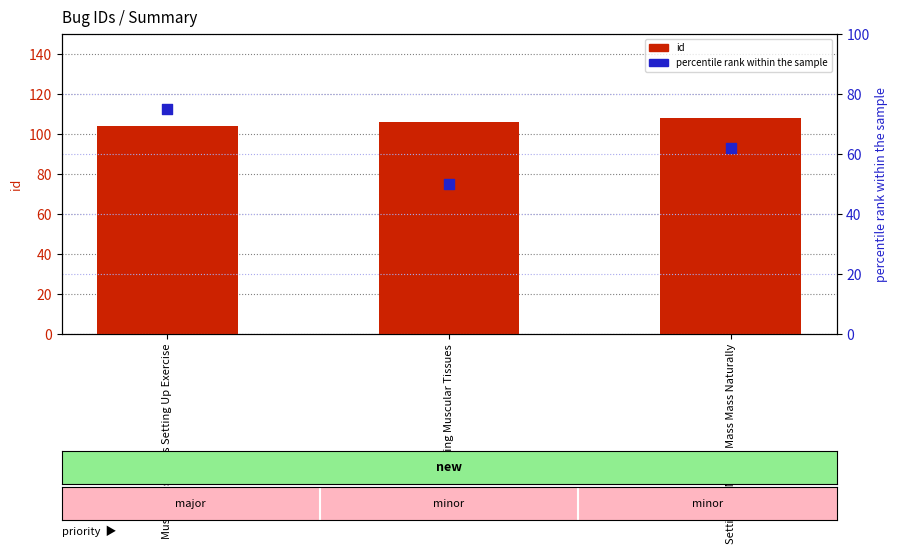

What are all the series names shown in the legend?

id, percentile rank within the sample